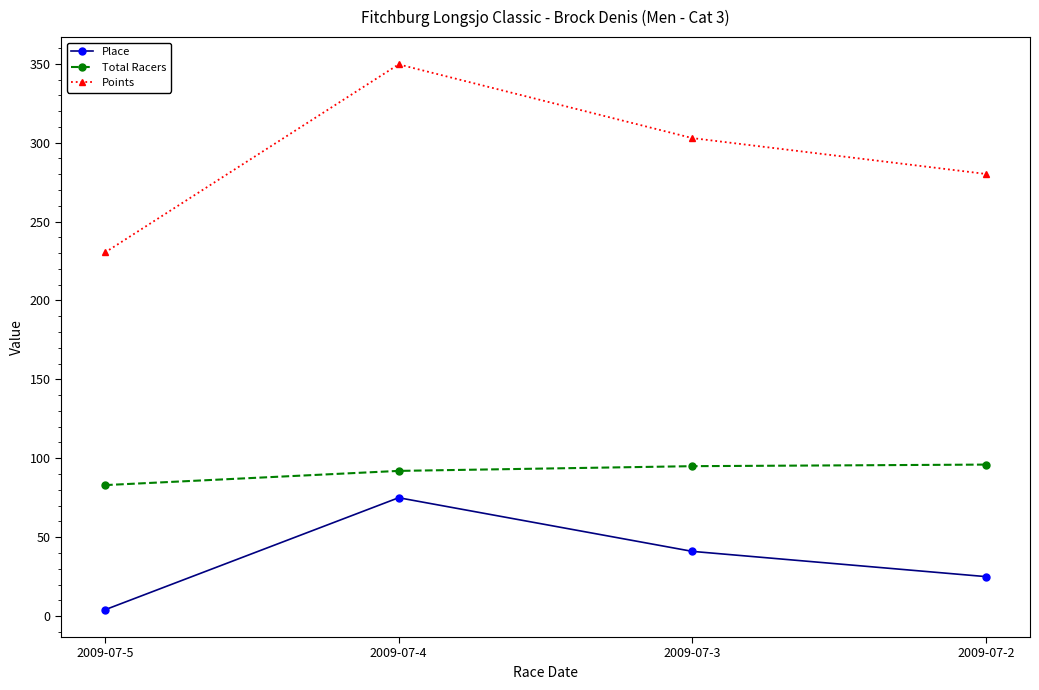

What is the spread (max minus min) of values at 2009-07-4?

274.6